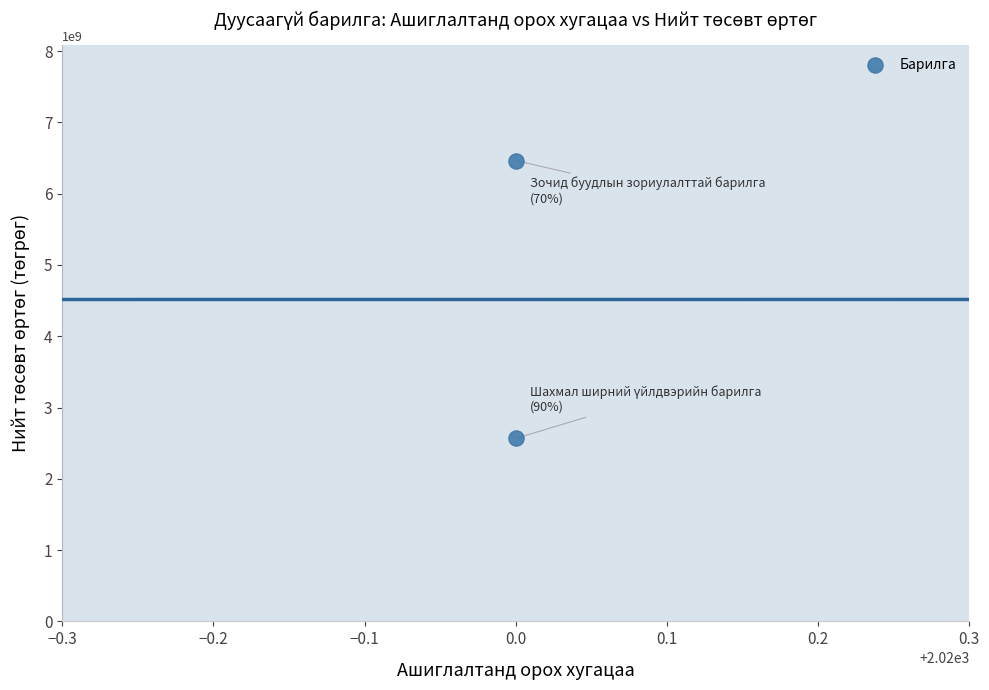

What is the range of Y values (max minus min)?

3897900604.9